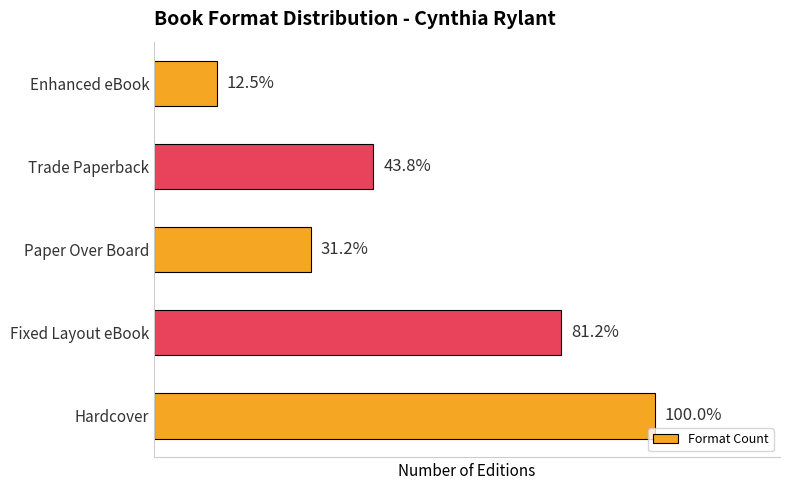

Are the bars horizontal?

Yes